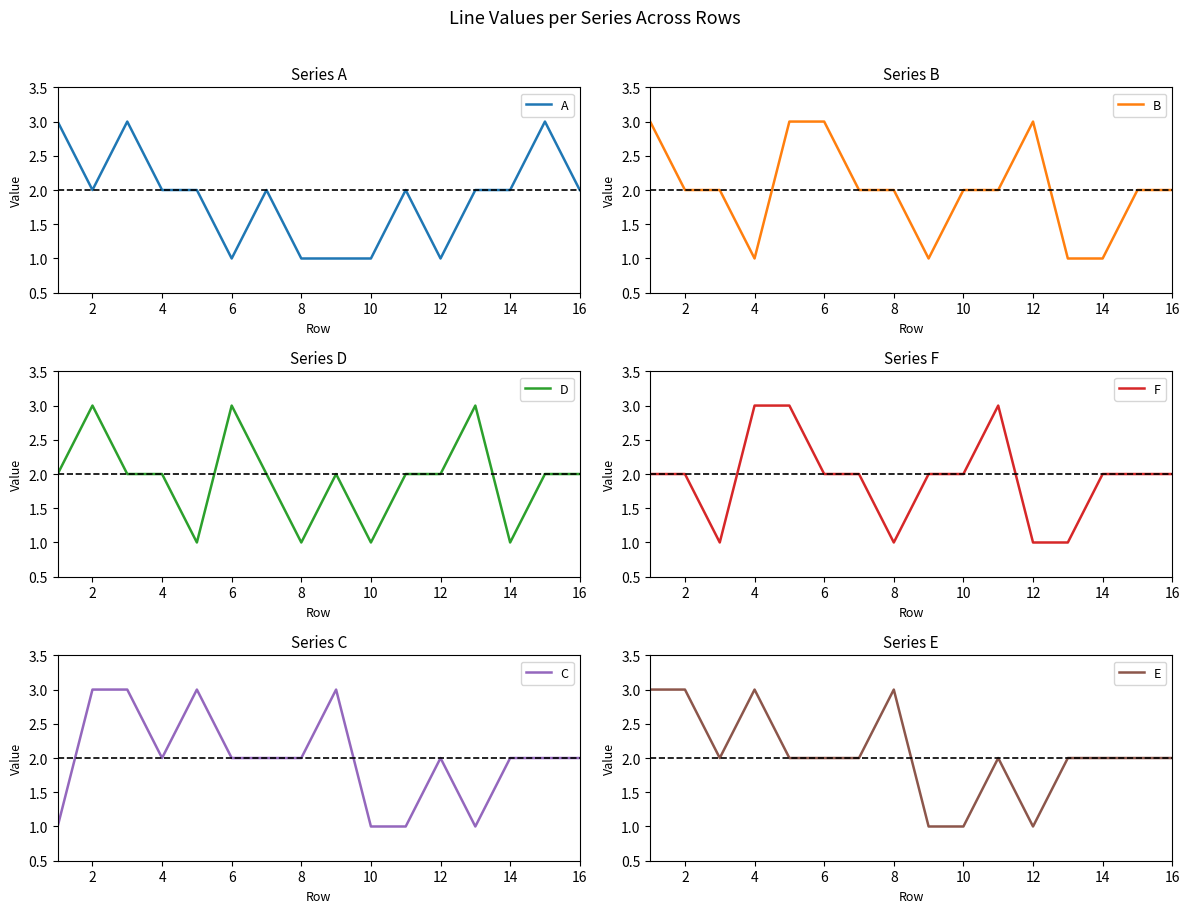

The value of B at 4 is 0. True or false?

False